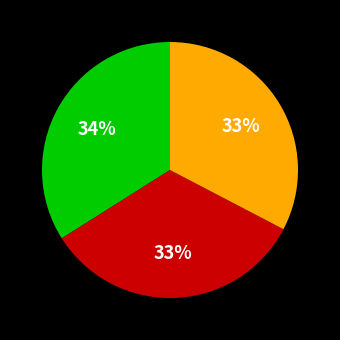

Does any single category account for the majority?

No